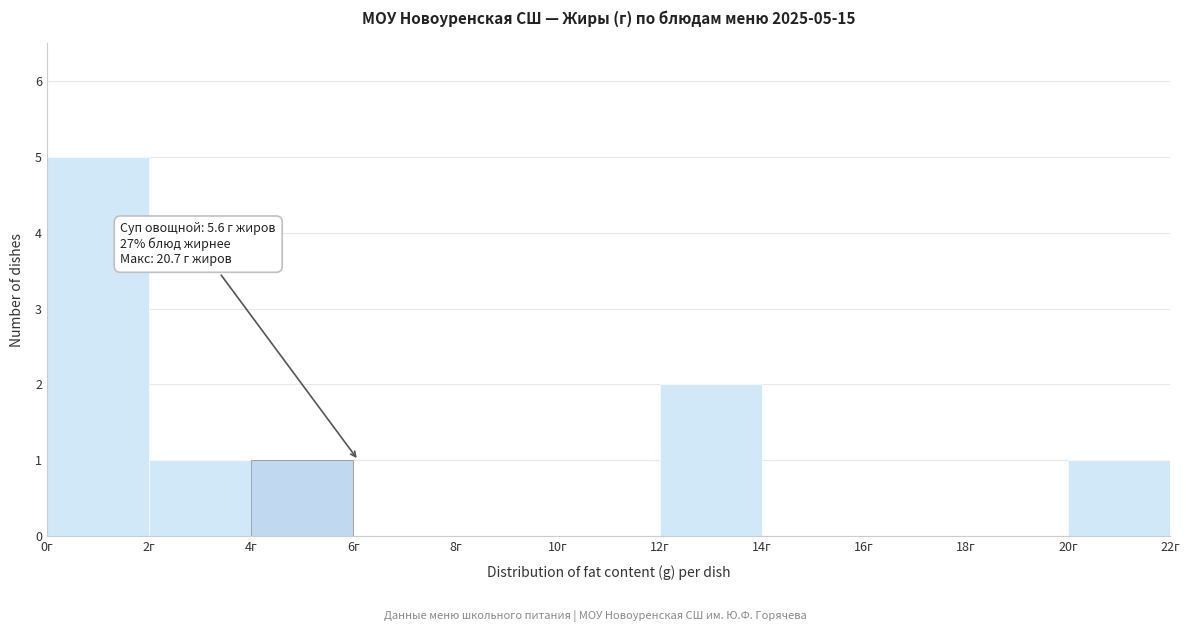

Which range on the x-axis has the tallest bar?

0 to 2